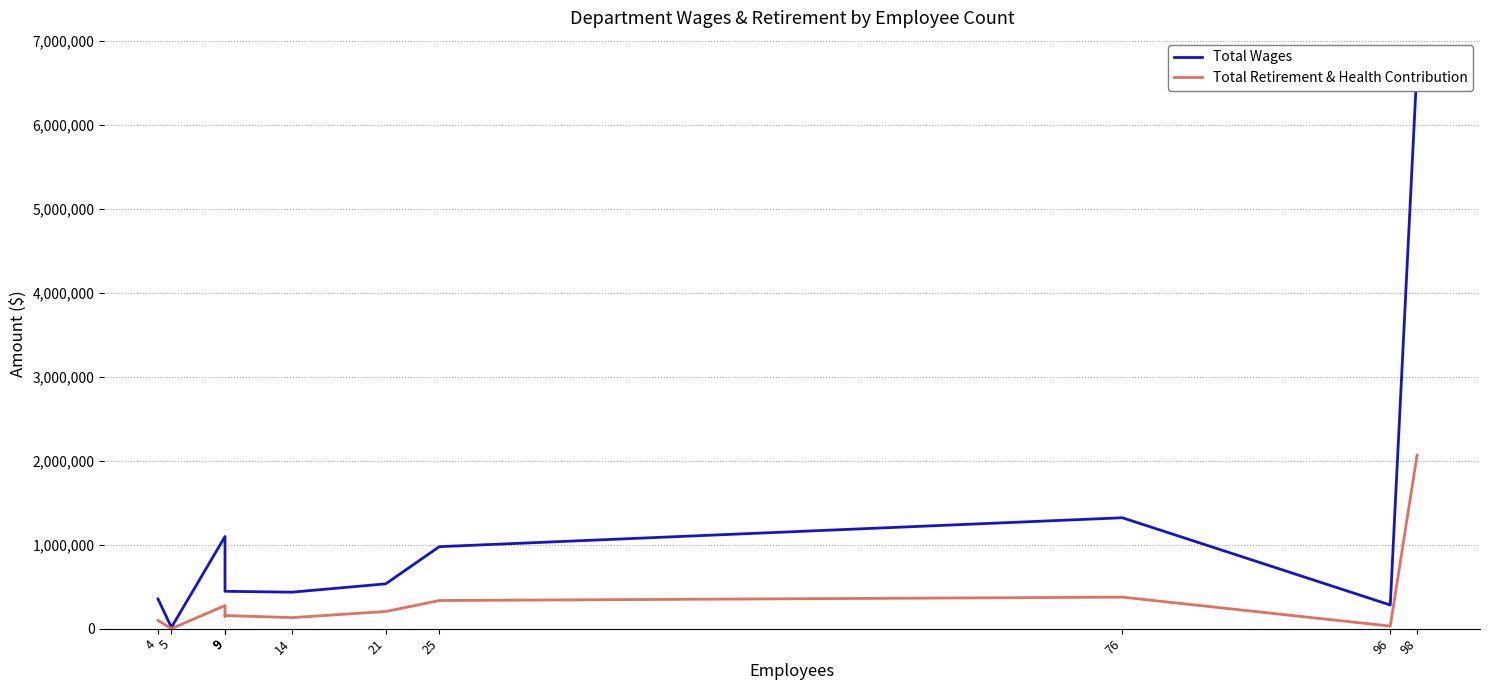

True or false: Total Wages and Total Retirement & Health Contribution cross at least once.

False